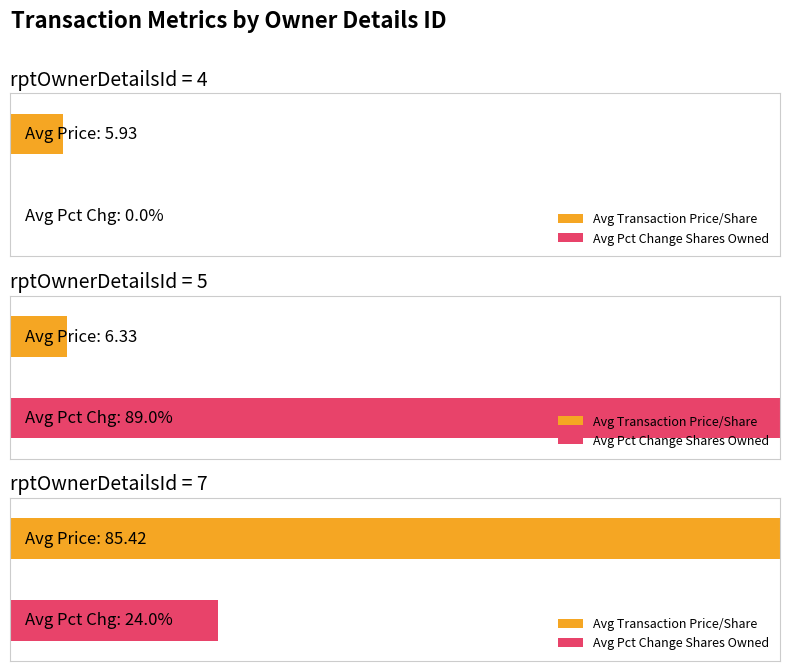

Are the bars horizontal?

Yes